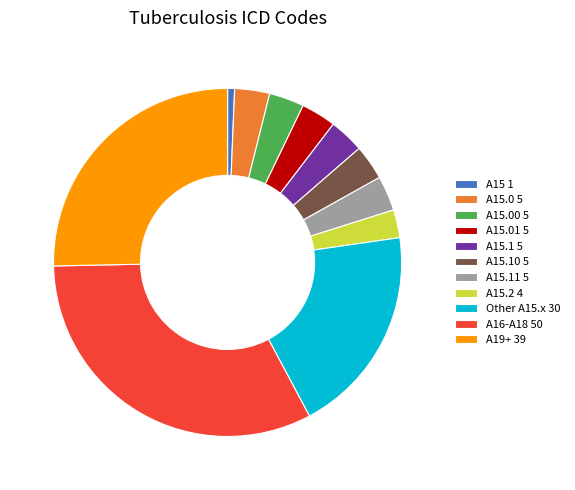

Which has a higher value, A15.00 5 or A15.2 4?

A15.00 5